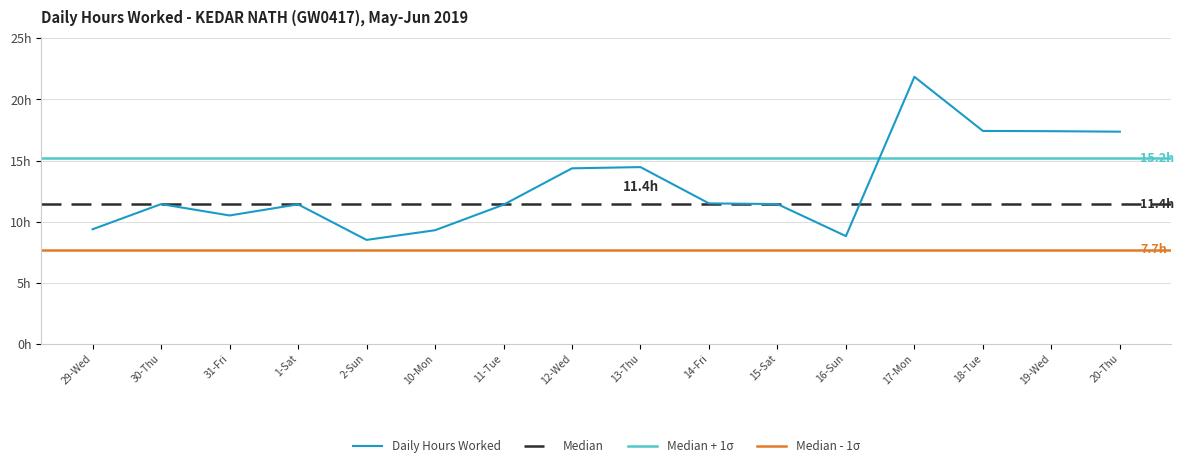

What is the label of the 2nd point from the left?

30-Thu